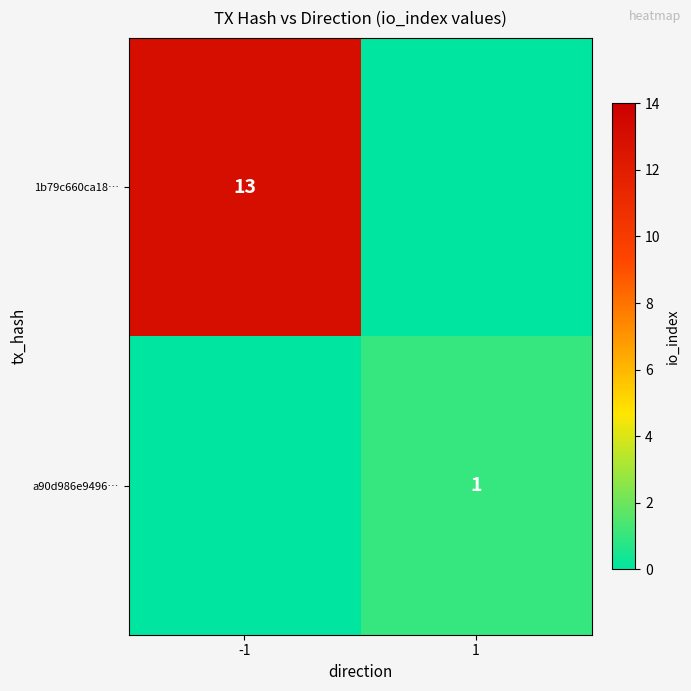

The a90d986e9496… series shows 1 at 1. True or false?

True